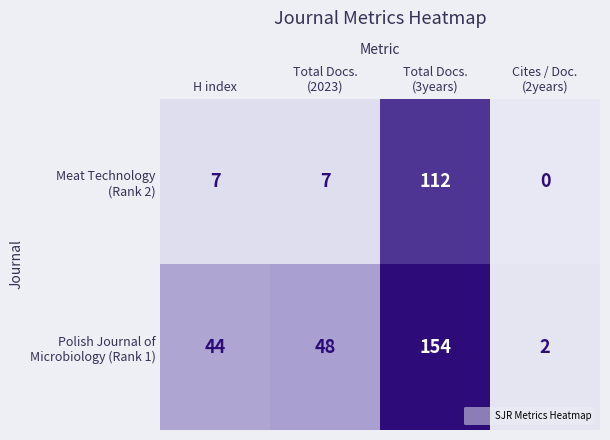

What is the maximum value shown in the chart?

154